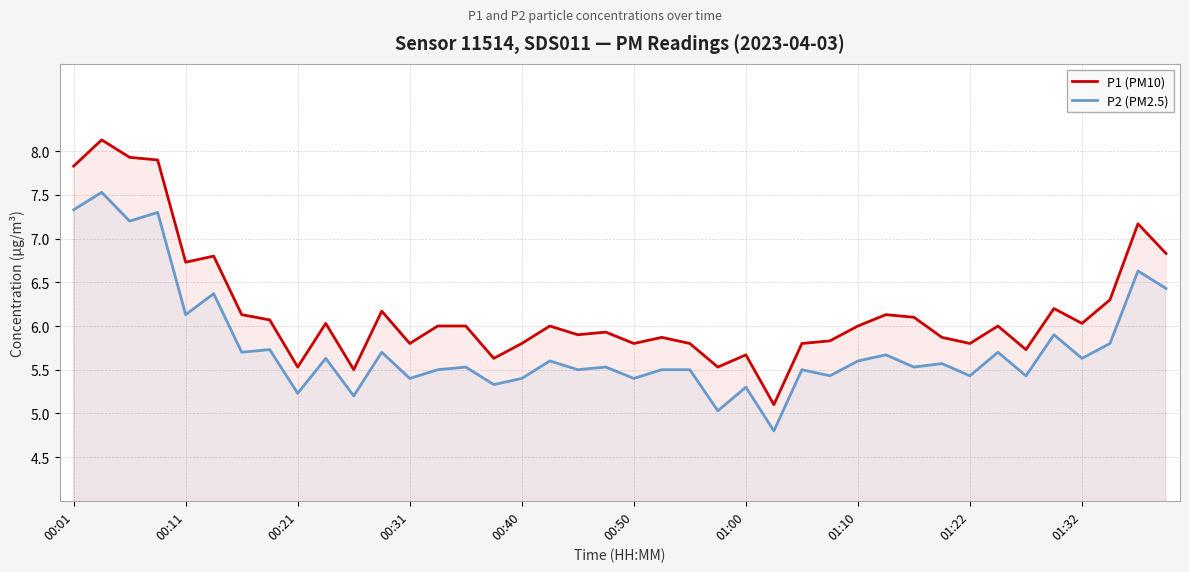

Which series has the largest range (max minus min)?

P1 (PM10)